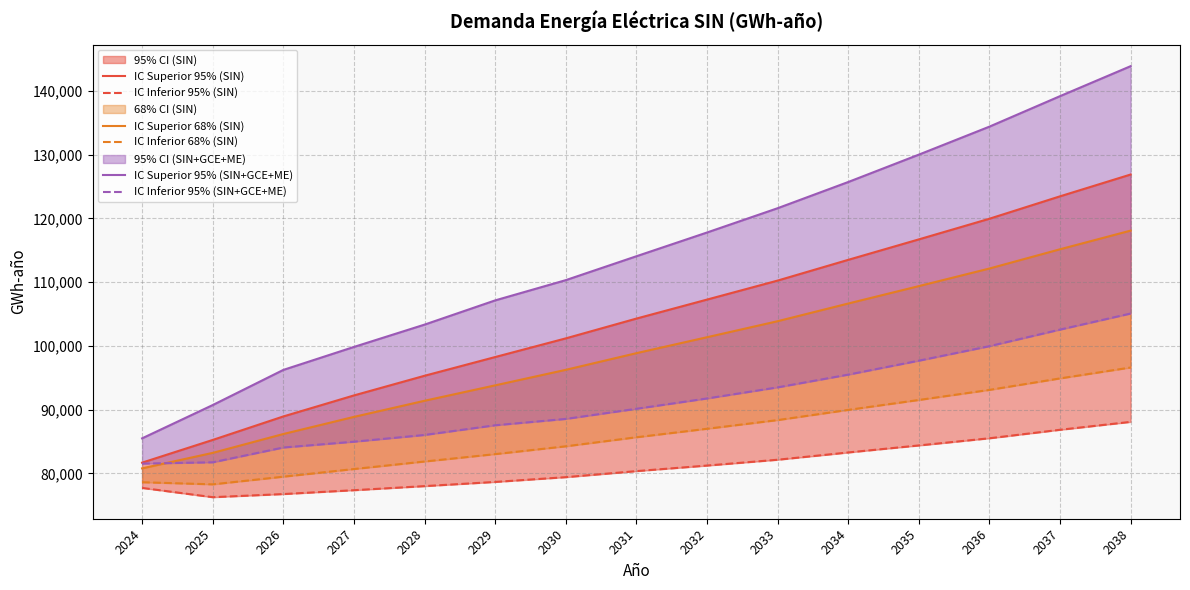

How many categories are shown in the chart?

15